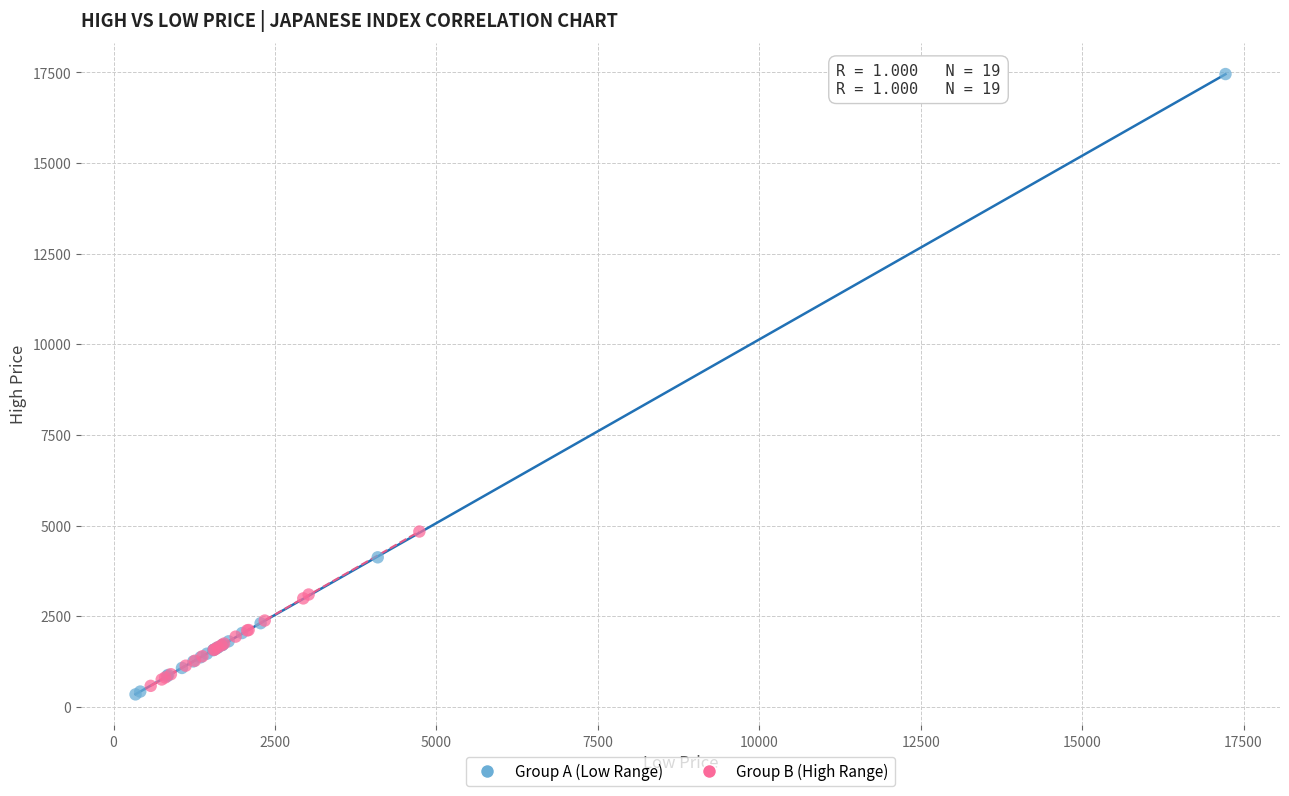

Which series reaches the minimum Y coordinate?

Group A (Low Range)